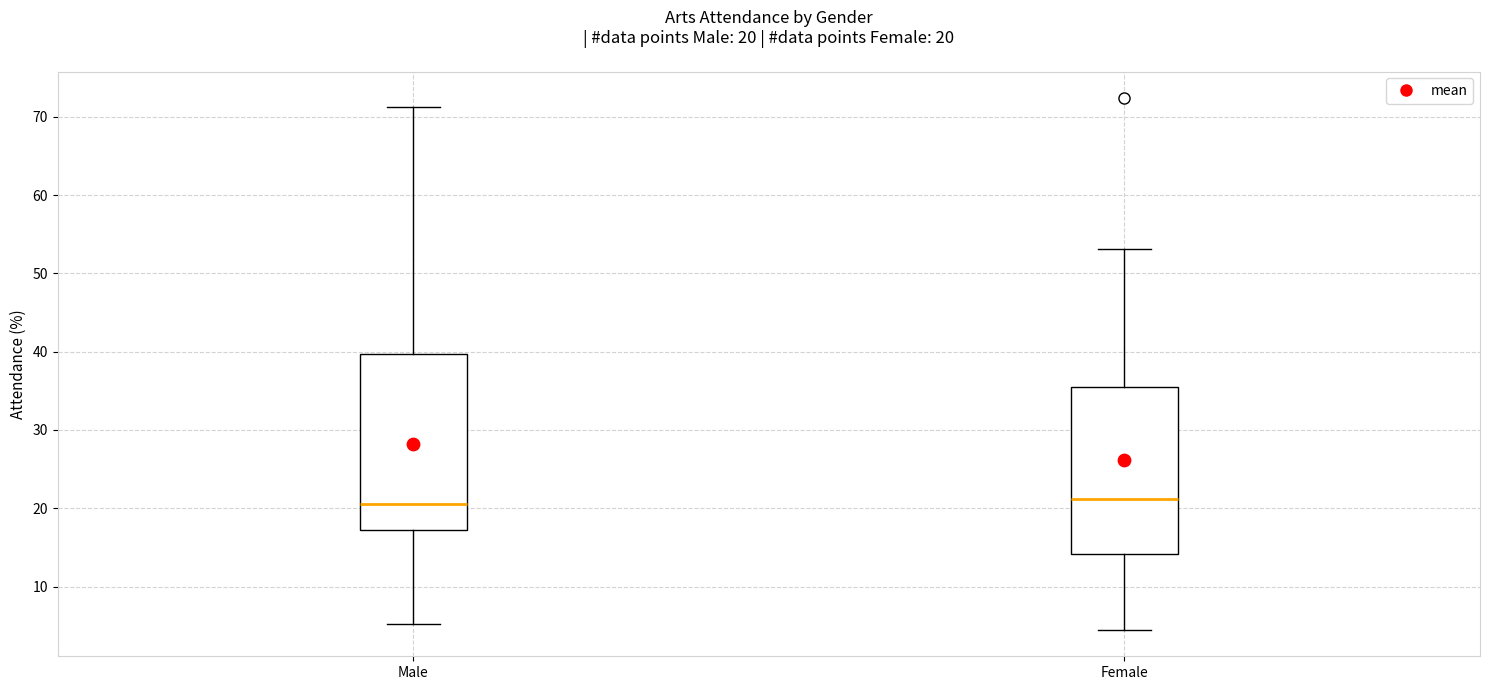

Which box is the tallest, from its lower edge to its upper edge?

Male